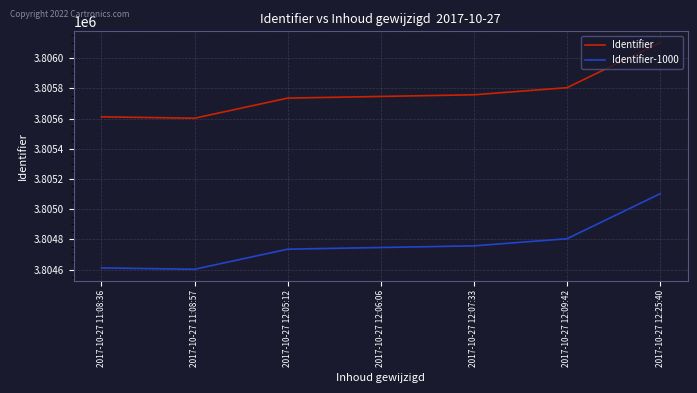

List the series in order of their overall mean, highest first.

Identifier, Identifier-1000